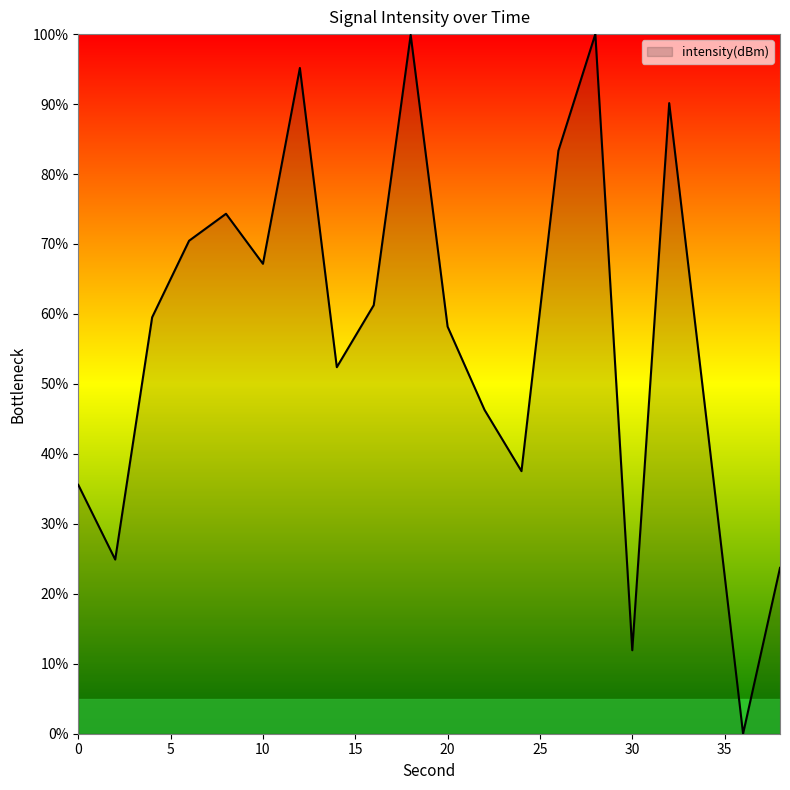

What is the difference between the maximum and minimum values?

100.0